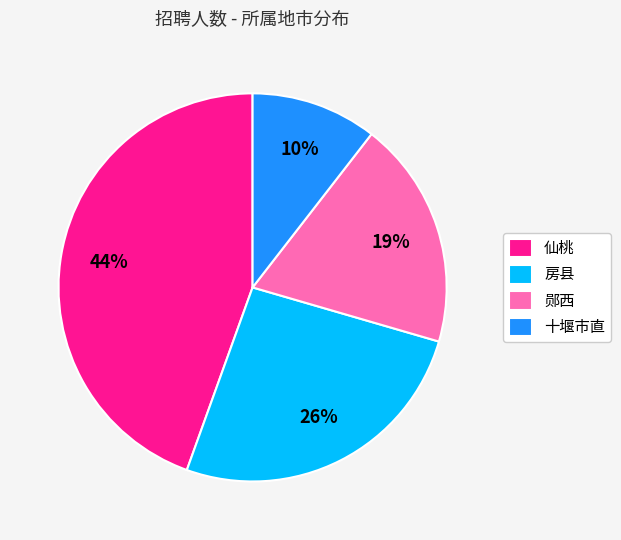

The 郧西 slice represents 1% of the pie. True or false?

False